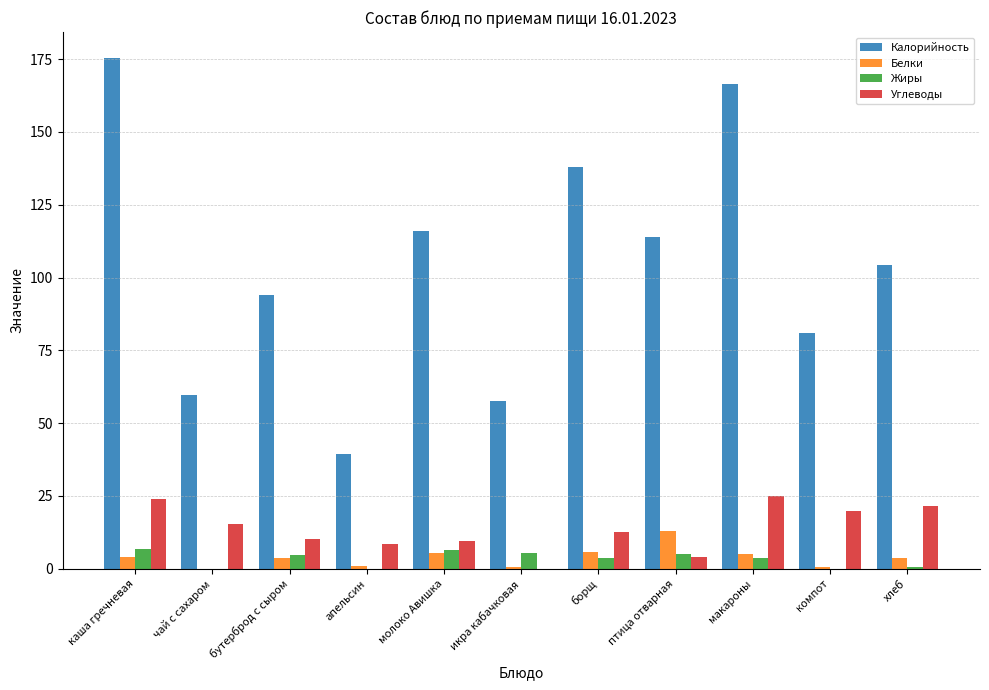

How many groups of bars are there?

11